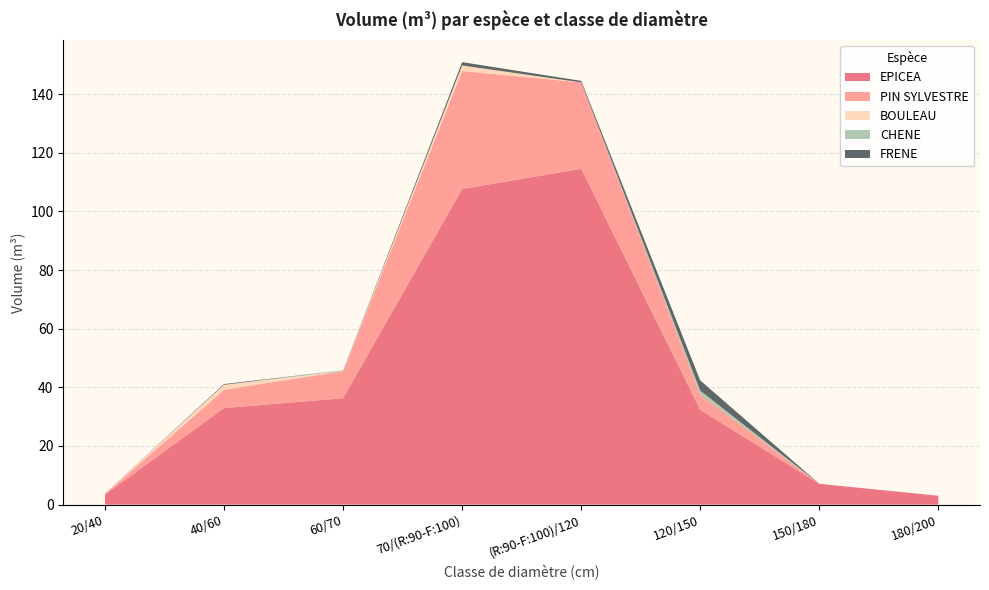

Reading right to left, extract all data points from this chart.

EPICEA: 180/200=3.0	150/180=7.1	120/150=32.3	(R:90-F:100)/120=114.5	70/(R:90-F:100)=107.6	60/70=36.3	40/60=32.9	20/40=3.5
PIN SYLVESTRE: 180/200=0.0	150/180=0.0	120/150=5.2	(R:90-F:100)/120=29.5	70/(R:90-F:100)=40.2	60/70=9.2	40/60=6.2	20/40=0.2
BOULEAU: 180/200=0.0	150/180=0.0	120/150=0.0	(R:90-F:100)/120=0.0	70/(R:90-F:100)=1.9	60/70=0.0	40/60=1.7	20/40=0.1
CHENE: 180/200=0.0	150/180=0.0	120/150=1.3	(R:90-F:100)/120=0.0	70/(R:90-F:100)=0.0	60/70=0.3	40/60=0.0	20/40=0.1
FRENE: 180/200=0.0	150/180=0.0	120/150=3.5	(R:90-F:100)/120=0.5	70/(R:90-F:100)=1.1	60/70=0.0	40/60=0.2	20/40=0.0